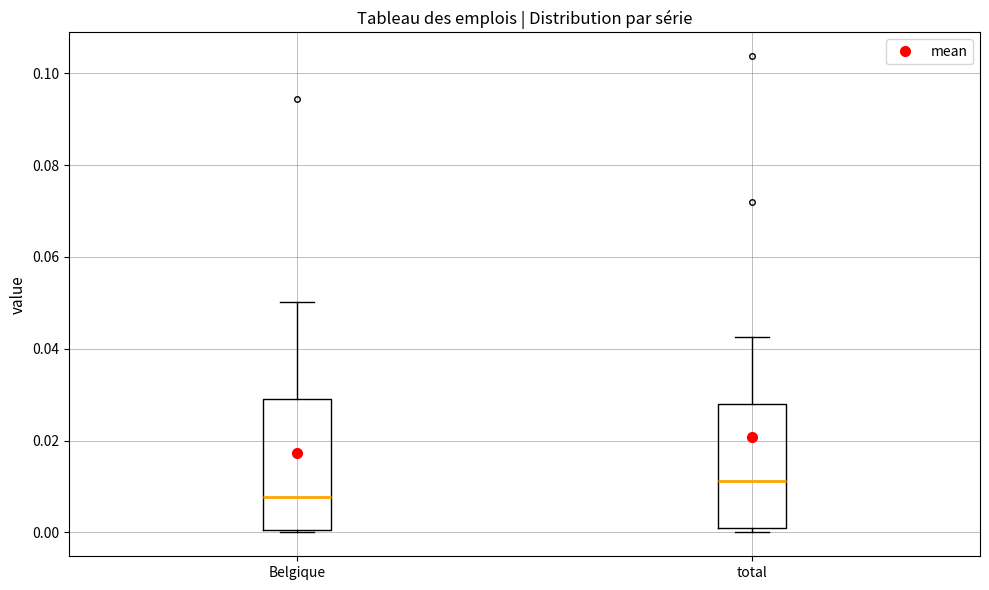

Reading left to right, read every box against the y-axis: the position of its median line, the range the box covers, and the ends of its whiskers. The values are not printed on the chart, so give them approximately, as read against the axis.

Belgique: median 0.008, box 0.000 to 0.028, whiskers 0.000 (just below the box's lower edge) to 0.050
total: median 0.012, box 0.000 to 0.028, whiskers 0.000 (just below the box's lower edge) to 0.042